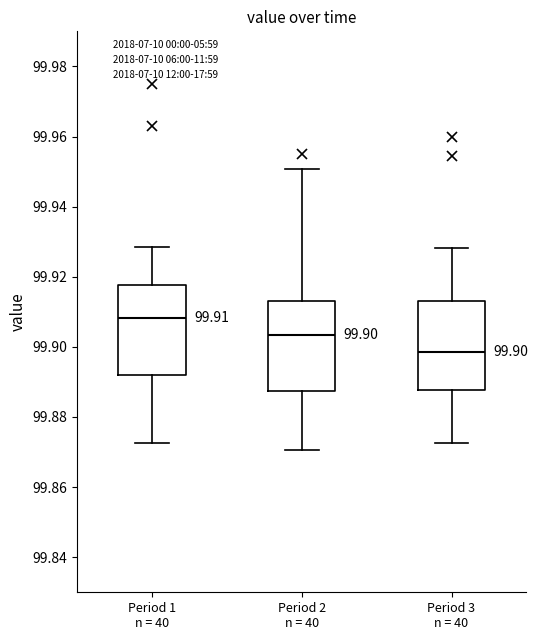

Which box's median line is the lowest?

Period 3 n = 40